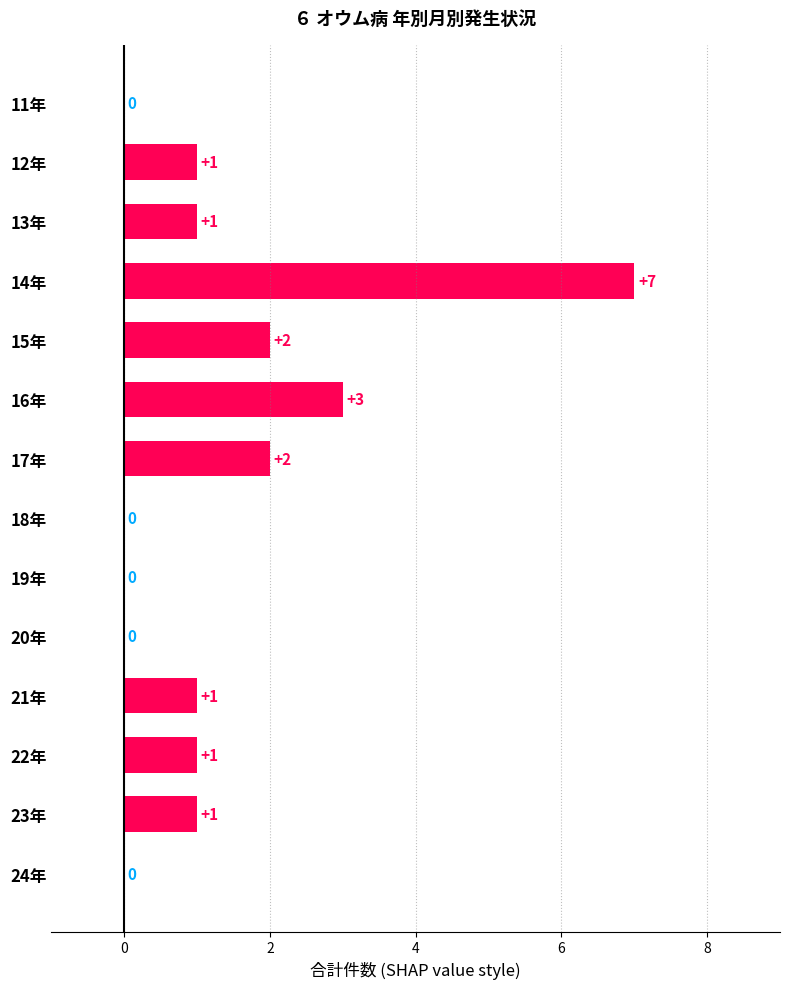

The value at 12年 is 1. True or false?

True